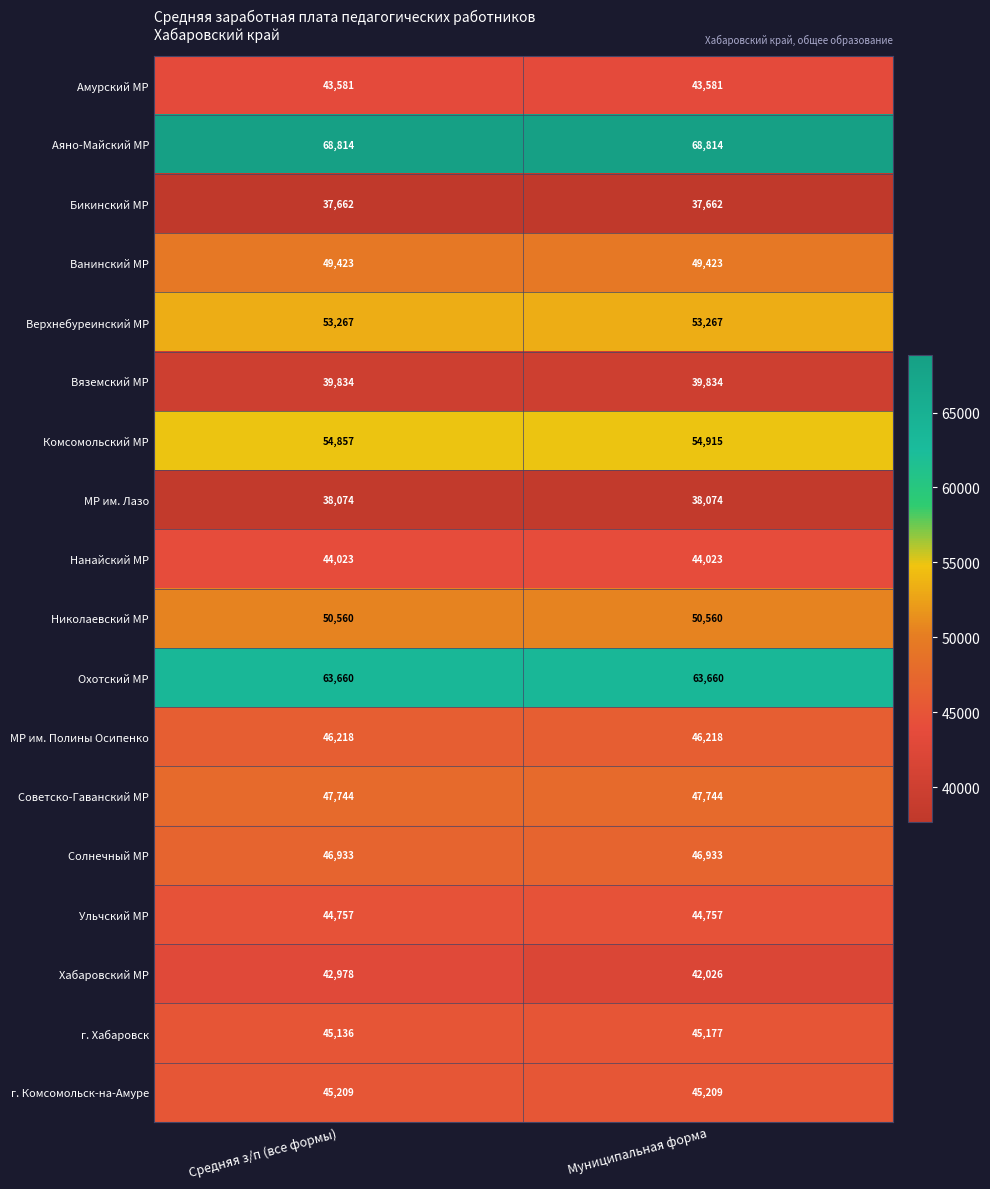

What is the sum of the МР им. Лазо values at Муниципальная форма and Средняя з/п (все формы)?

76148